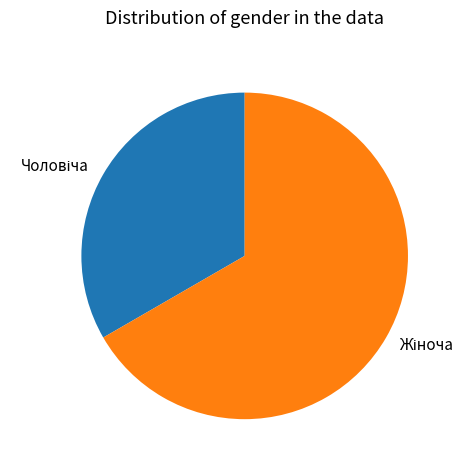

Does any single category account for the majority?

Yes